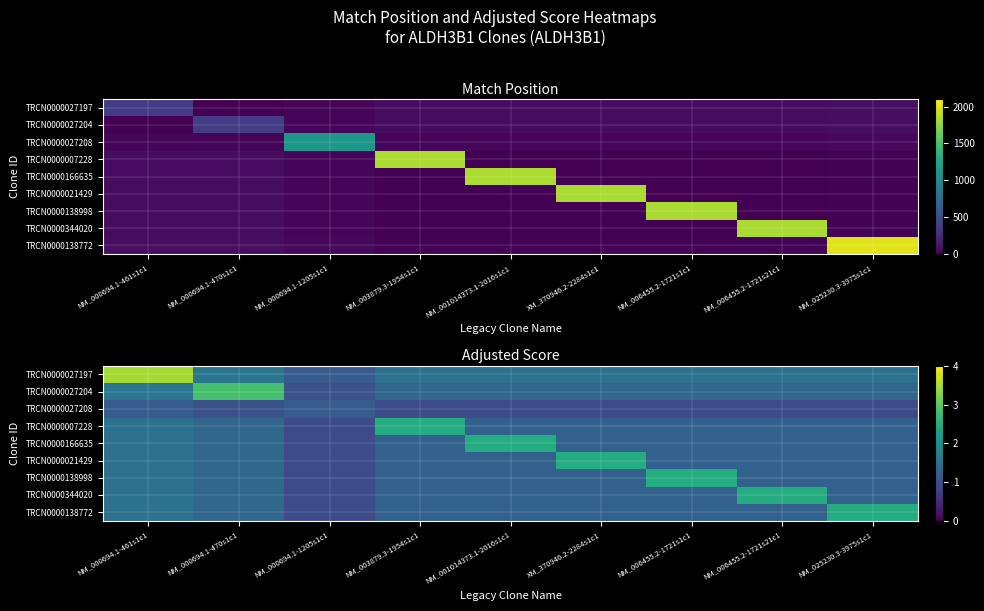

Is it true that TRCN0000027208 equals 1.4 at NM_000694.1-470s1c1?

False